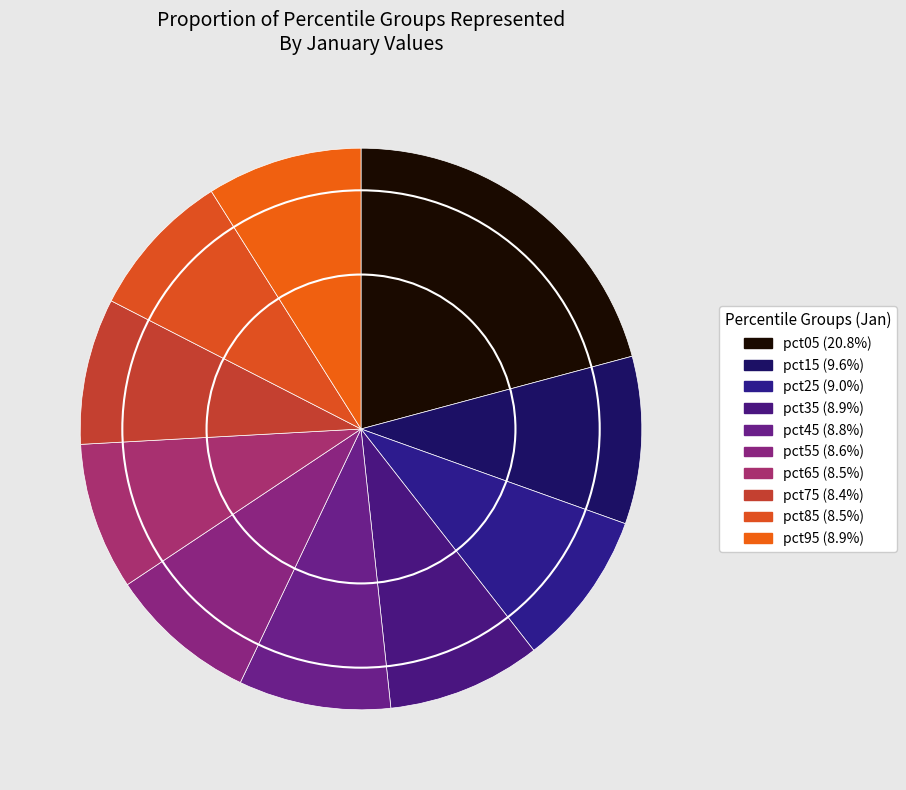

Is there any slice that represents more than half of the pie?

No